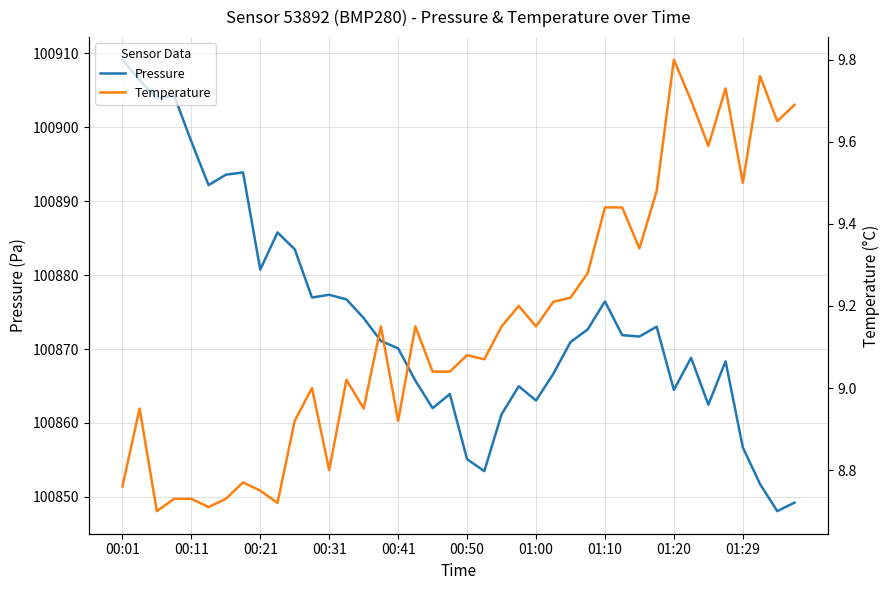

Which label corresponds to the largest value in the chart?

00:01